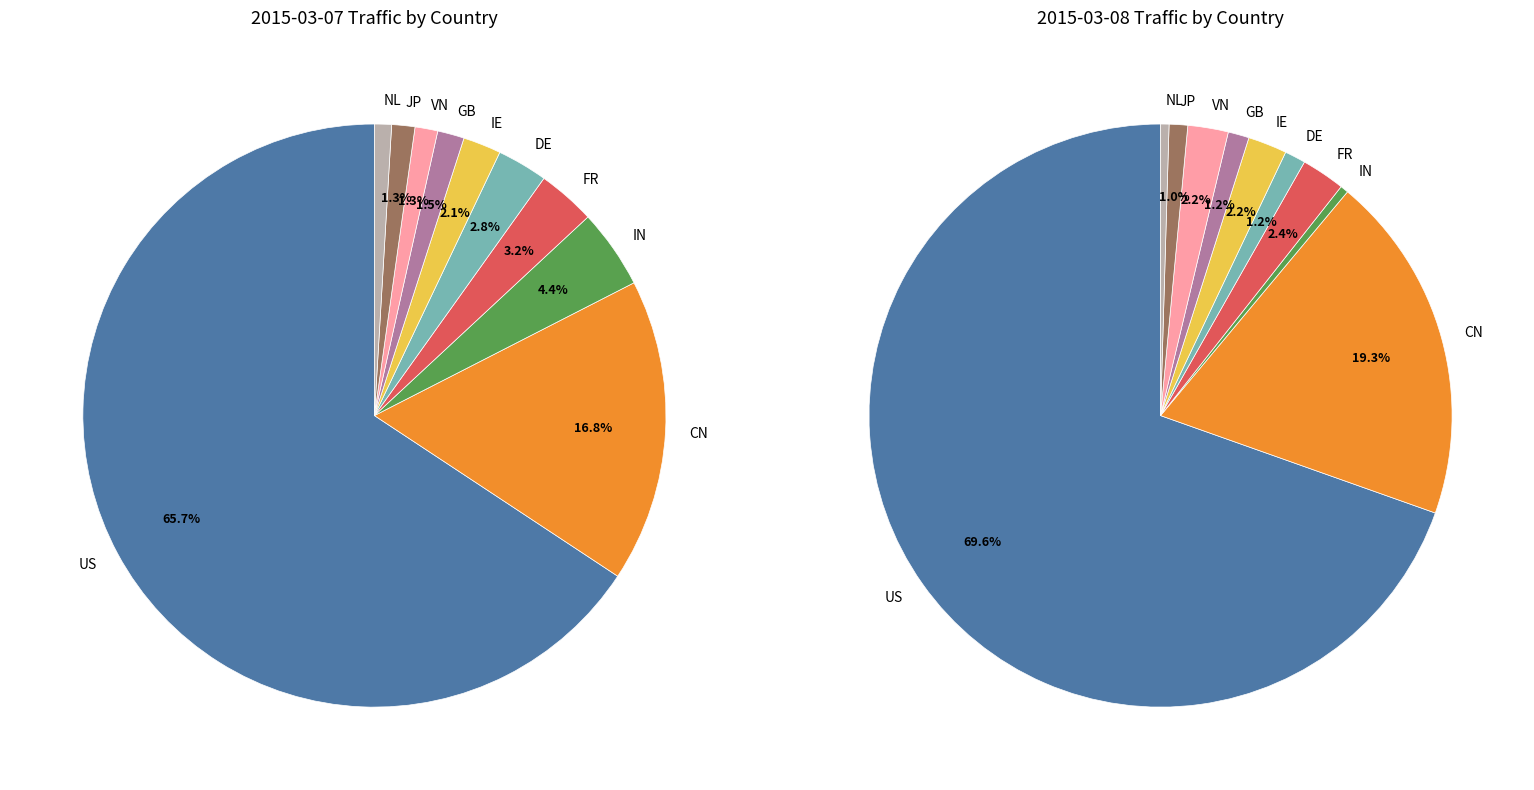

Which category has the smallest portion of the pie?

IN